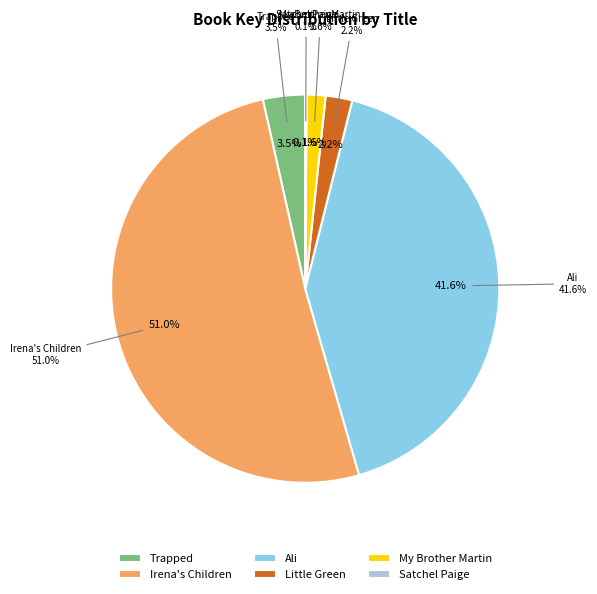

Is the sum of My Brother Martin and Ali greater than half?

No